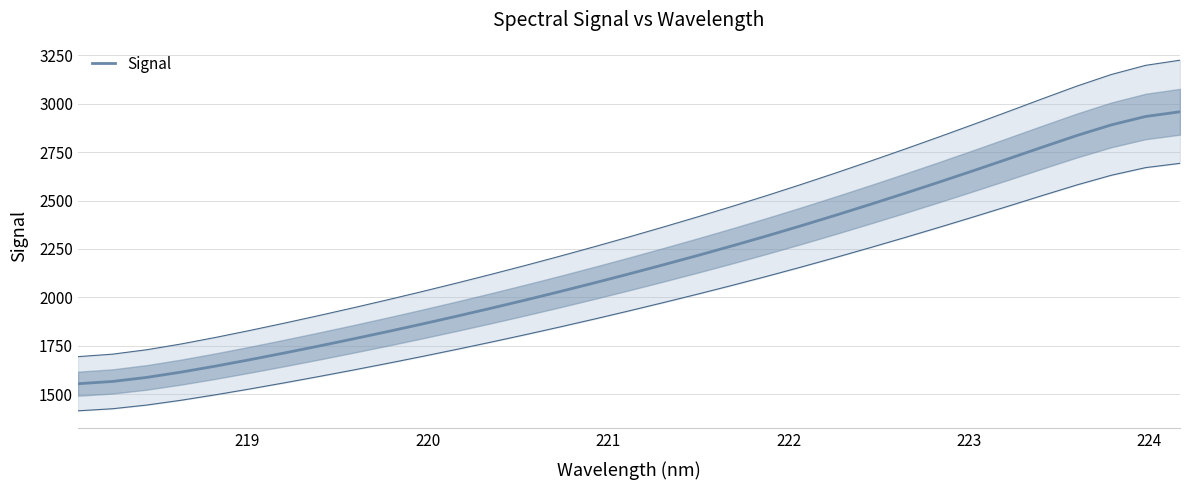

How many data points are above 2121?

17